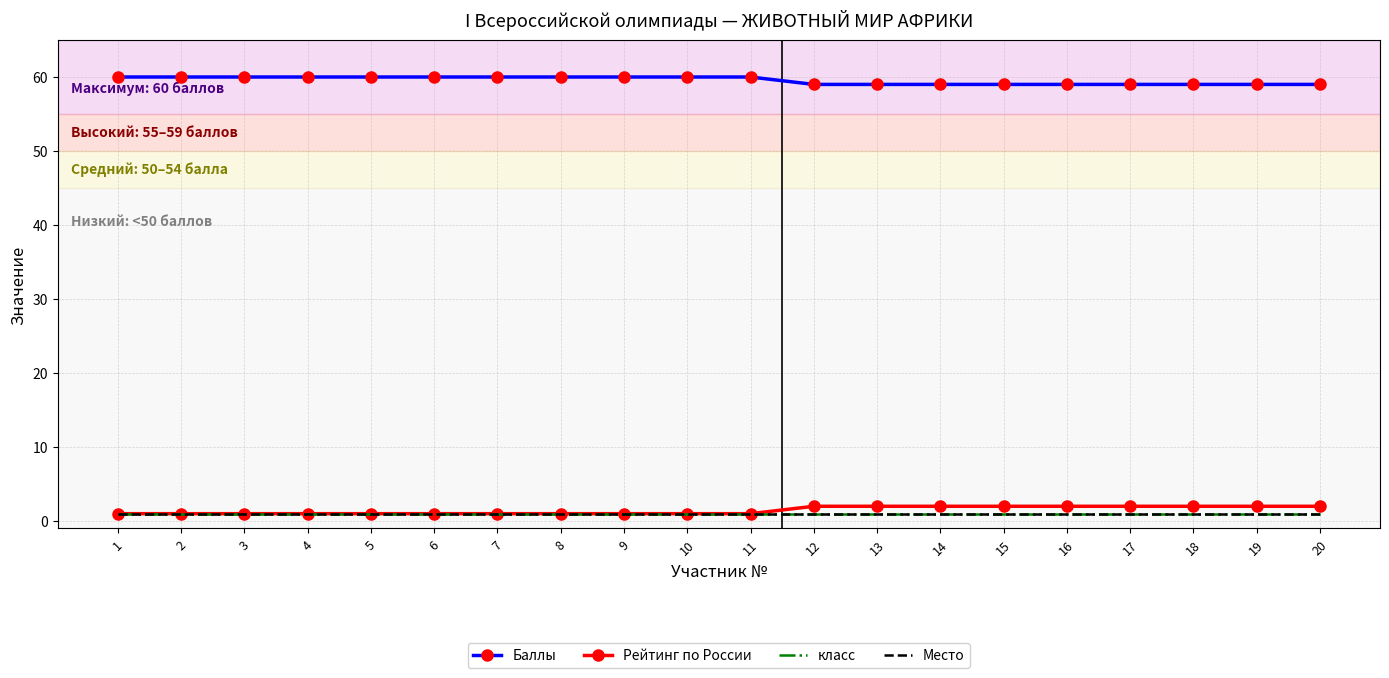

At 14, list the series in order from largest to smallest.

Баллы, Рейтинг по России, класс, Место